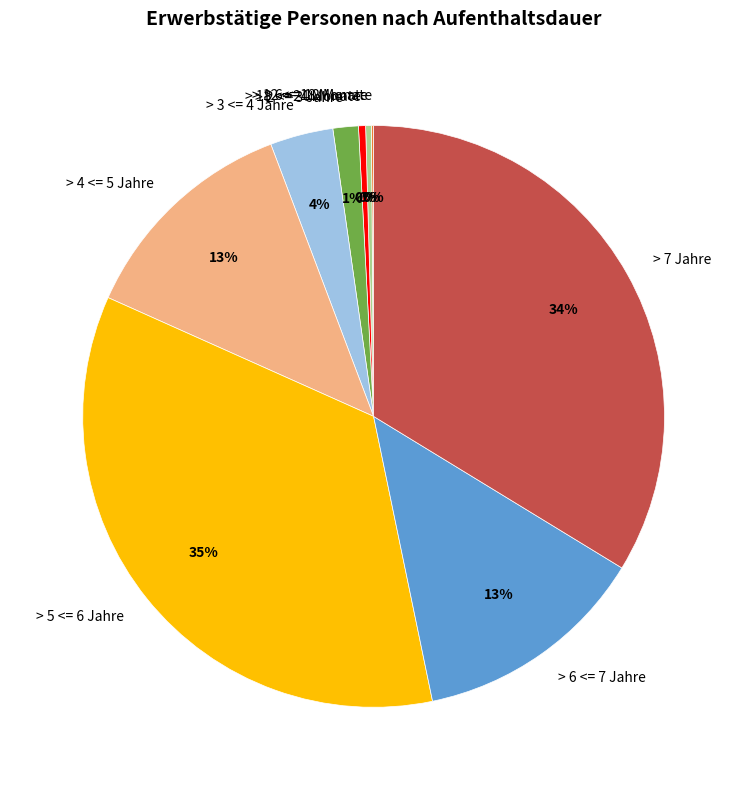

Which has a higher value, > 4 <= 5 Jahre or > 18 <= 24 Monate?

> 4 <= 5 Jahre